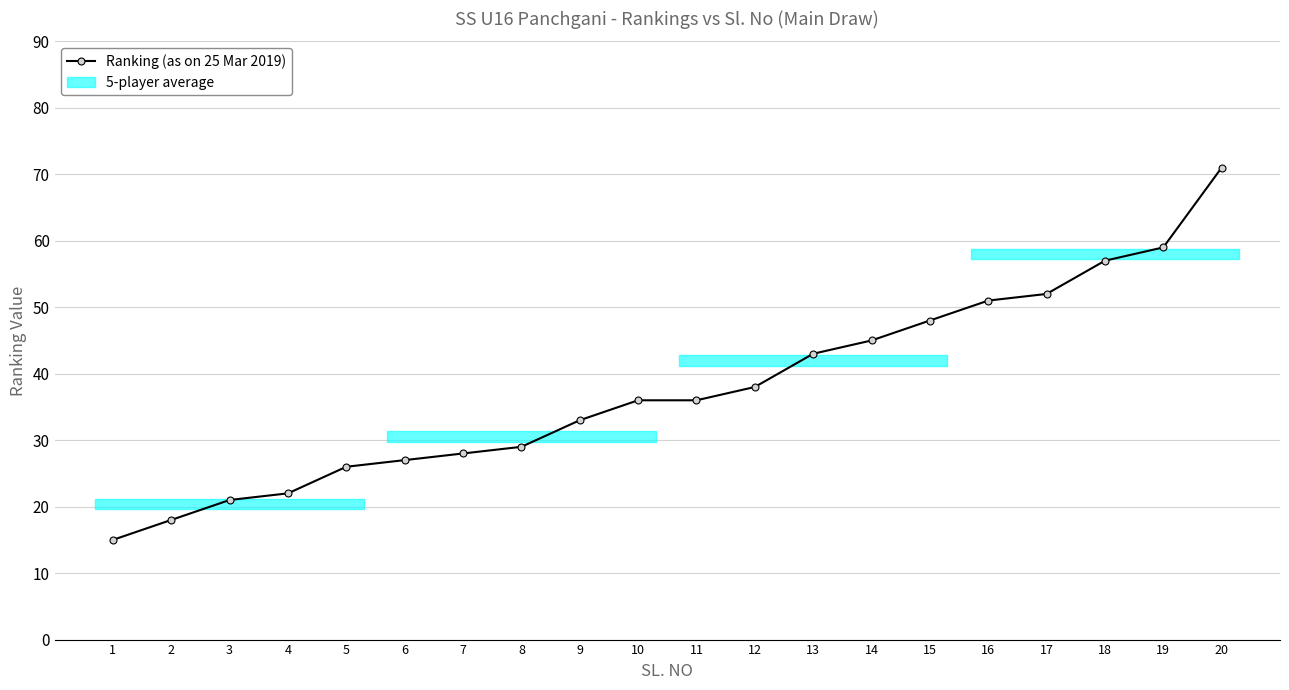

What is the maximum value for Ranking (as on 25 Mar 2019)?

71